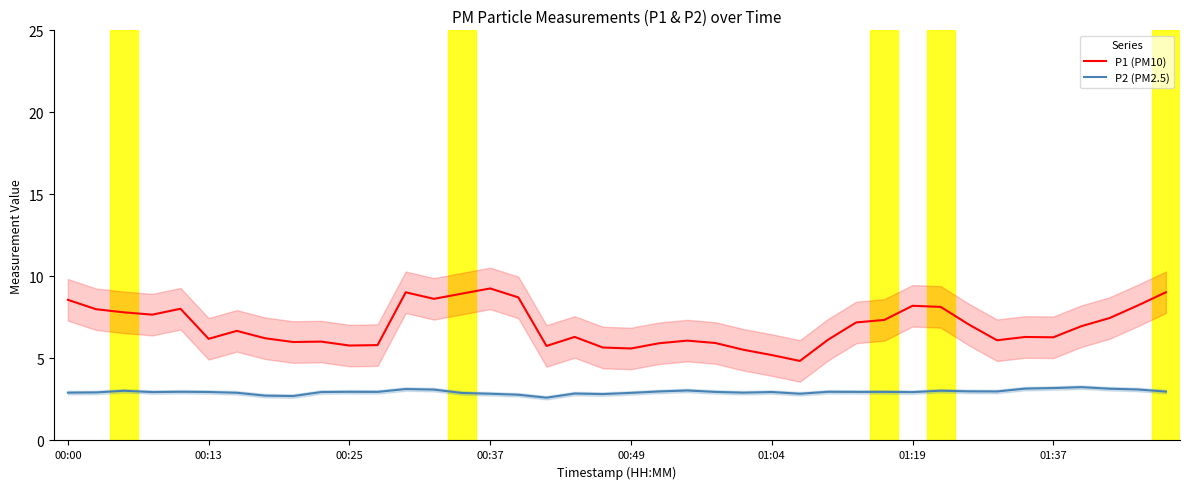

List the series in order of their peak value, lowest first.

P2 (PM2.5), P1 (PM10)